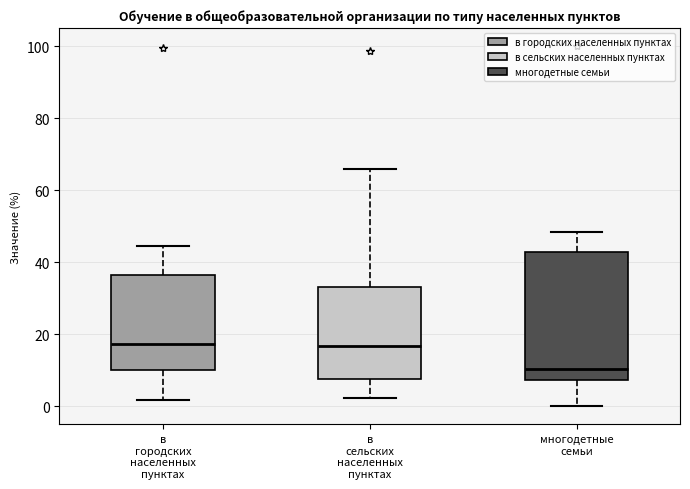

Reading left to right, read every box against the y-axis: the position of its median line, the range the box covers, and the ends of its whiskers. The values are not printed on the chart, so give them approximately, as read against the axis.

в городских населенных пунктах: median 18, box 10 to 36, whiskers 2 to 44
в сельских населенных пунктах: median 16, box 8 to 34, whiskers 2 to 66
многодетные семьи: median 10, box 8 to 42, whiskers 0 to 48